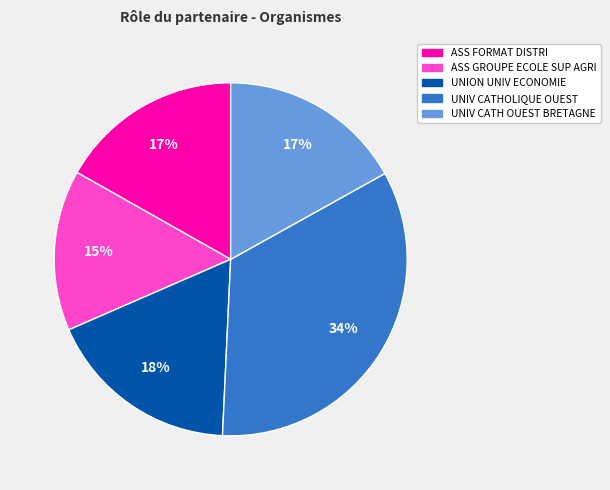

To the nearest percent, what is the average slice percentage?

20%